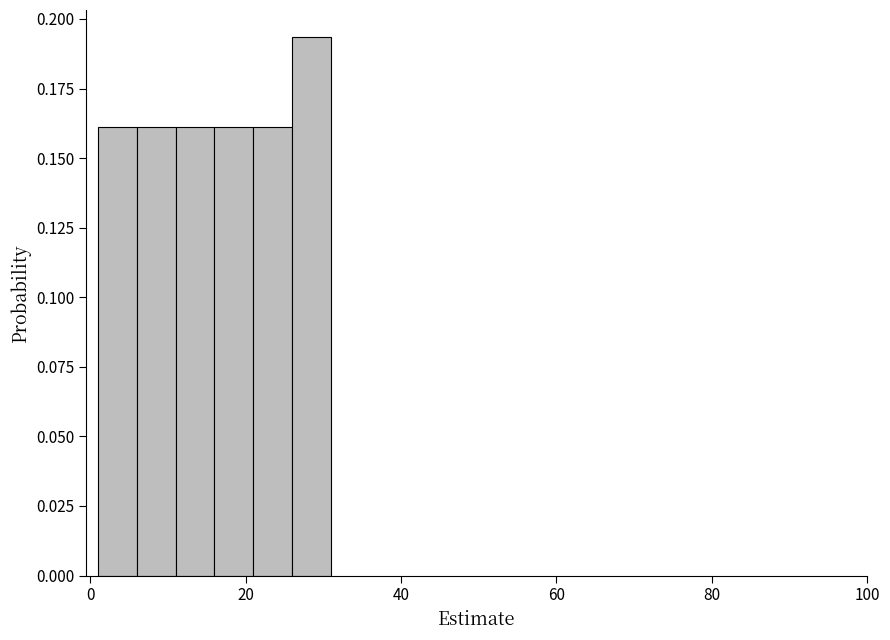

Around what value on the x-axis is the tallest bar? Give the approximate position of its centre, as read against the axis.

28